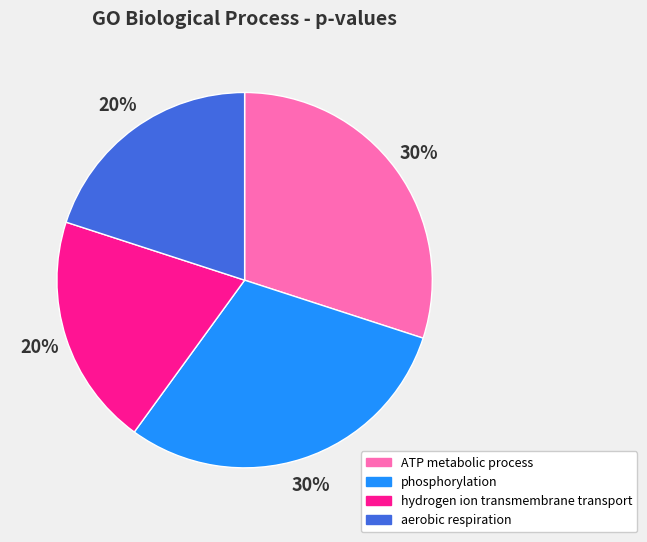

How many slices are in this pie chart?

4